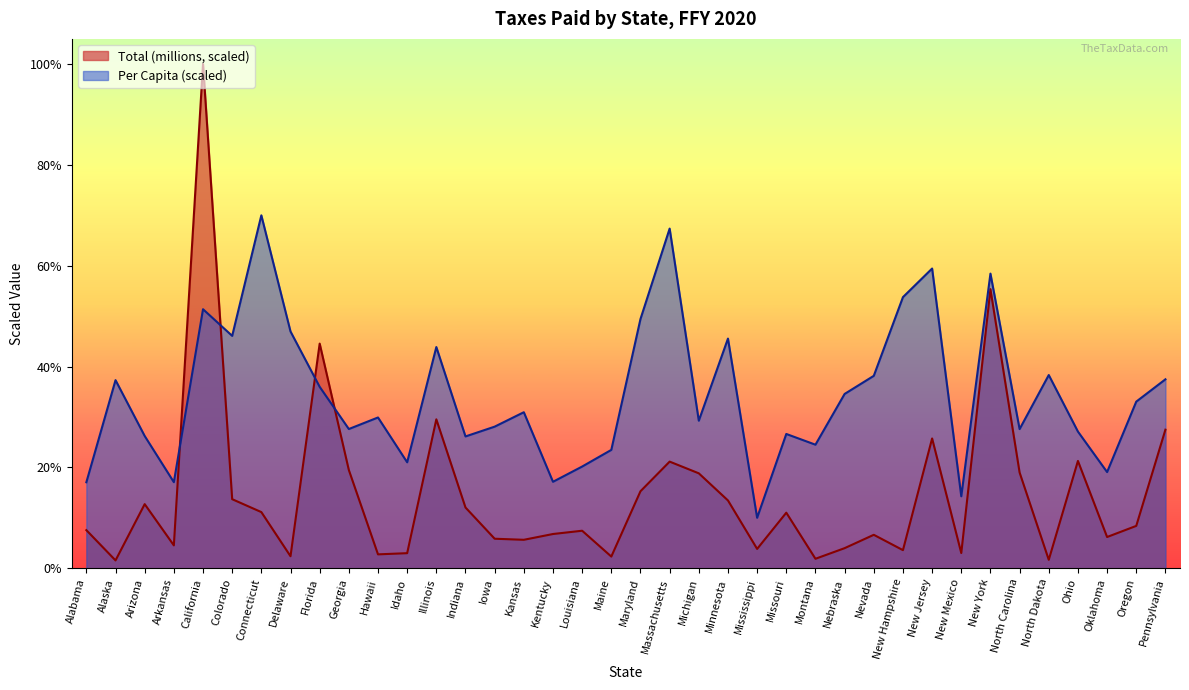

Rank the categories by Total (millions) value from highest to lowest.

California, New York, Florida, Illinois, Pennsylvania, New Jersey, Ohio, Massachusetts, Georgia, North Carolina, Michigan, Maryland, Colorado, Minnesota, Arizona, Indiana, Connecticut, Missouri, Oregon, Alabama, Louisiana, Kentucky, Nevada, Oklahoma, Iowa, Kansas, Arkansas, Nebraska, Mississippi, New Hampshire, New Mexico, Idaho, Hawaii, Delaware, Maine, Montana, North Dakota, Alaska